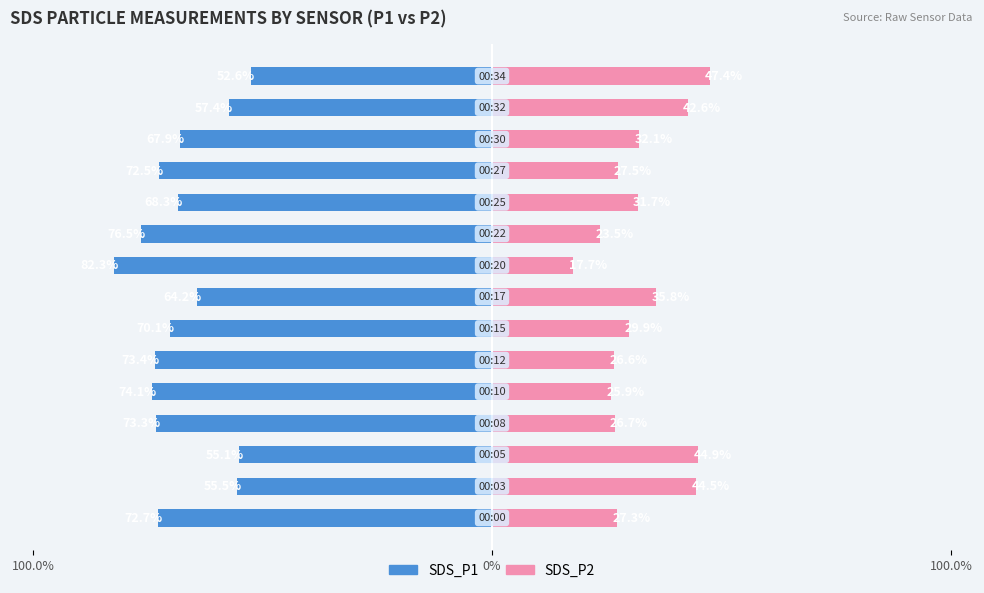

What are all the series names shown in the legend?

SDS_P1, SDS_P2